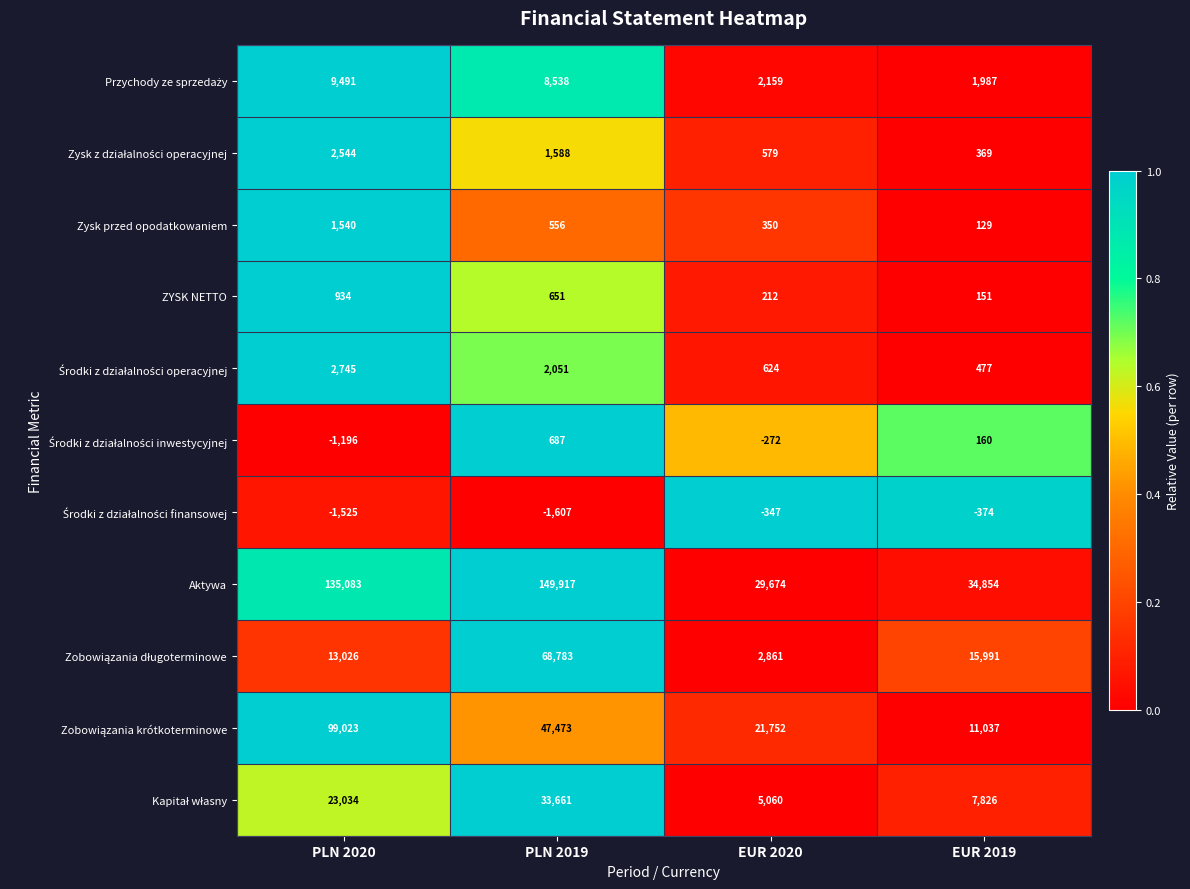

What is the spread (max minus min) of values at PLN 2019?

151524